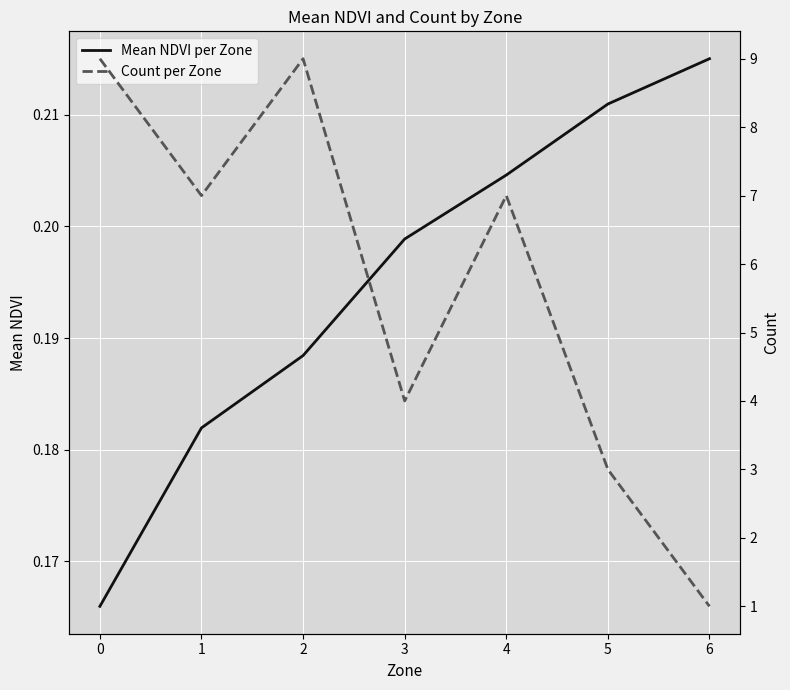

Which series has the largest range (max minus min)?

Count per Zone